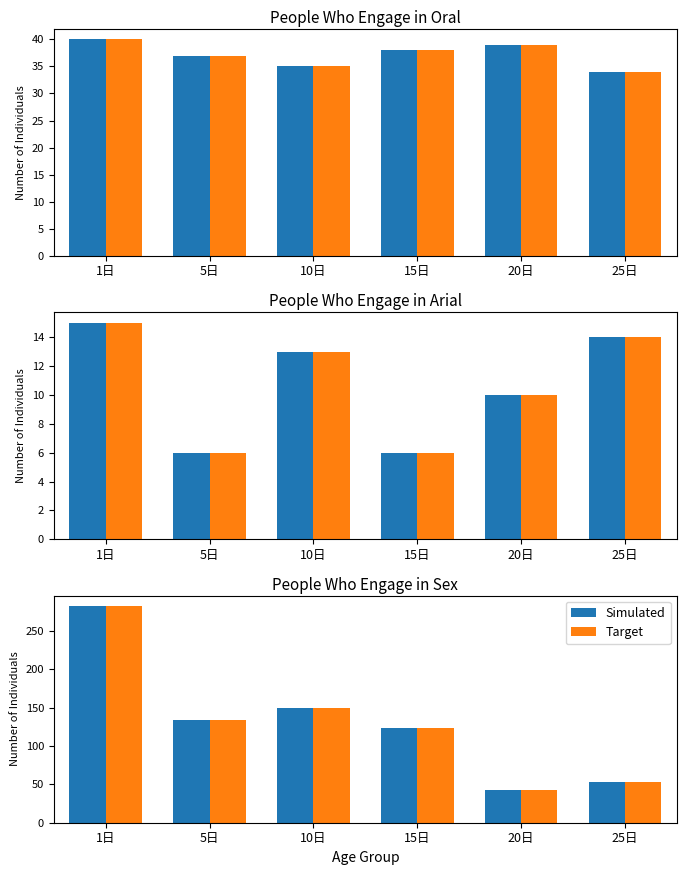

What is the label of the 1st bar from the right?

25日